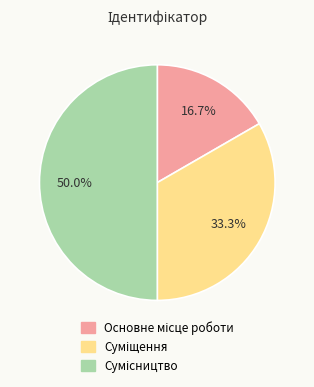

To the nearest percent, what percentage of the pie is Основне місце роботи?

17%